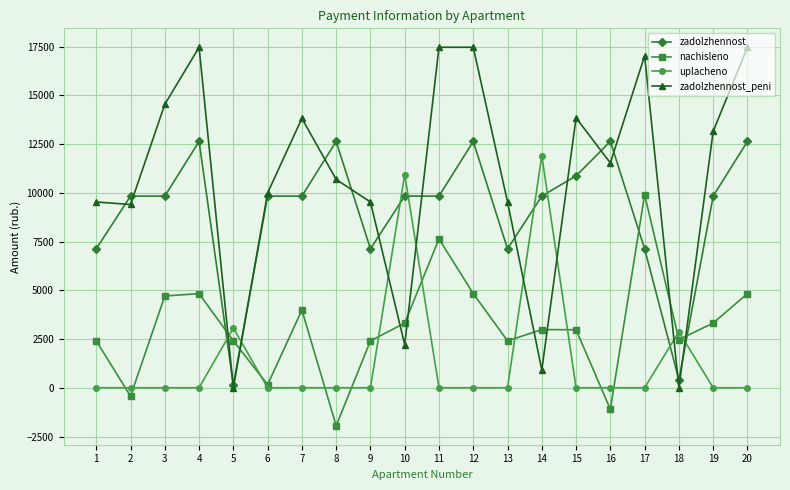

Where does the zadolzhennost_peni series first go above 11530?

3